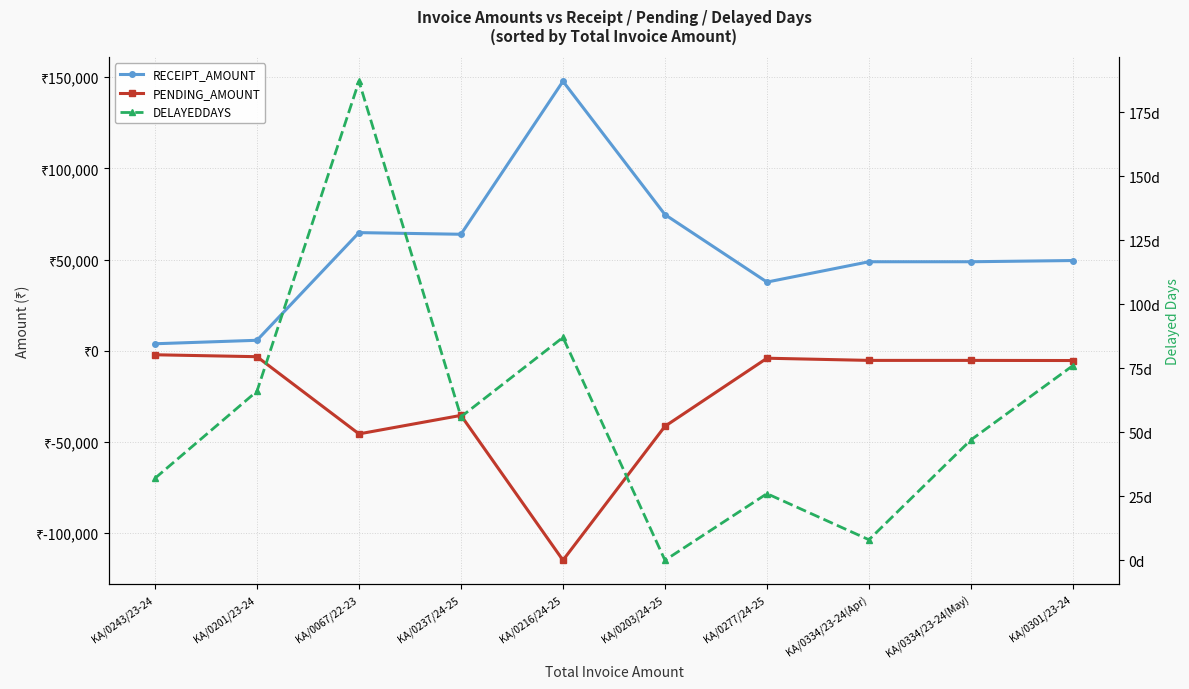

Between KA/0067/22-23 and KA/0201/23-24, which is larger?

KA/0067/22-23